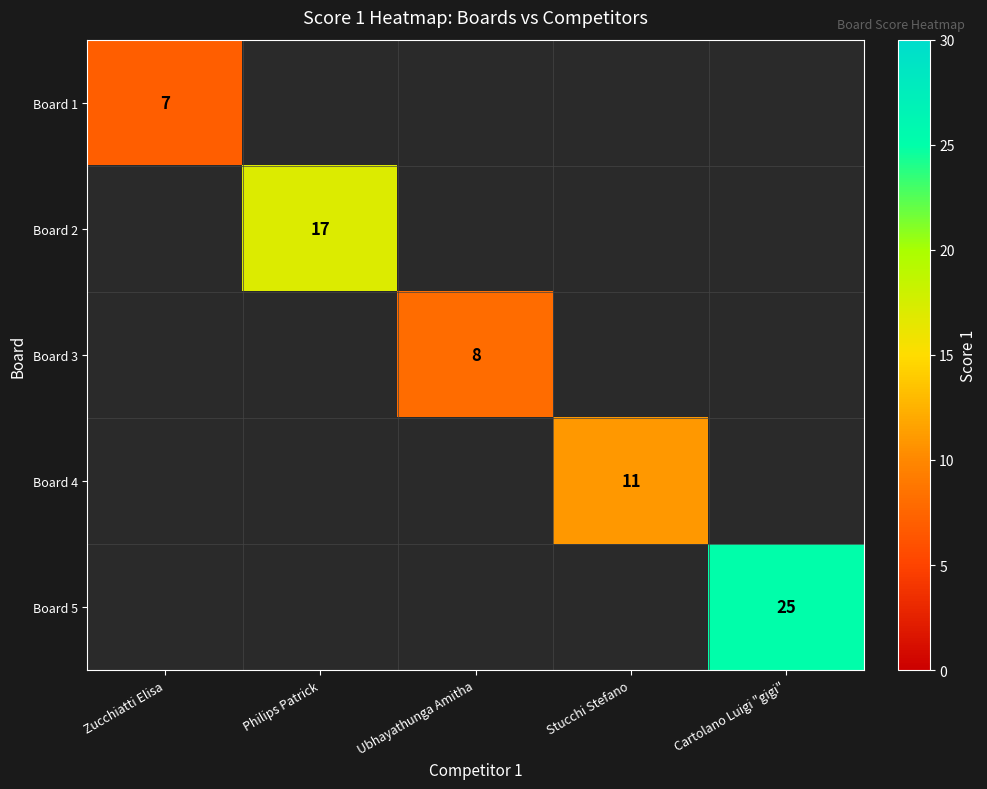

True or false: Board 2 has a value of 24.8 at Philips Patrick.

False